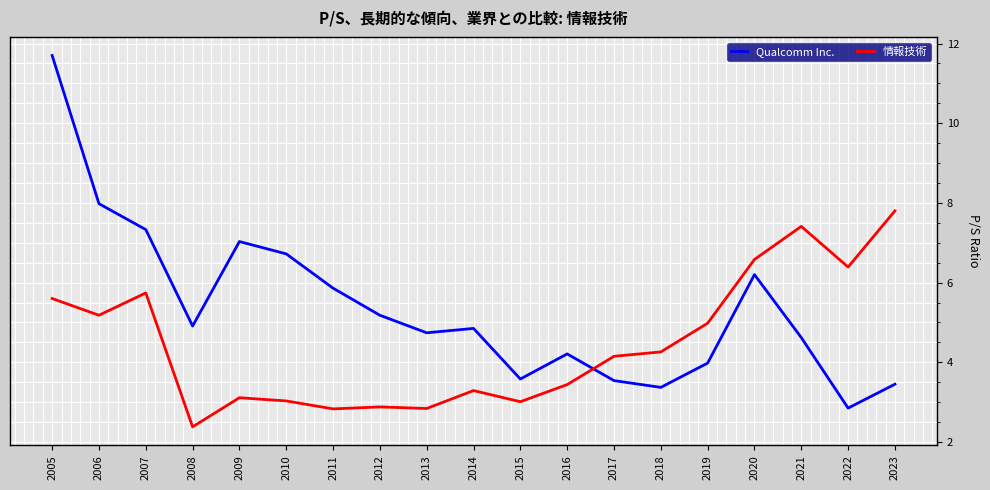

The 情報技術 series shows 1.0 at 2015. True or false?

False